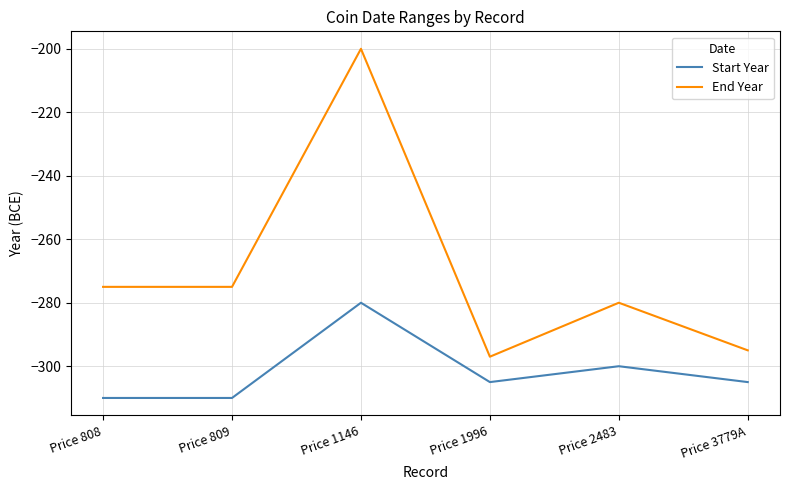

What position from the right is Price 2483?

2